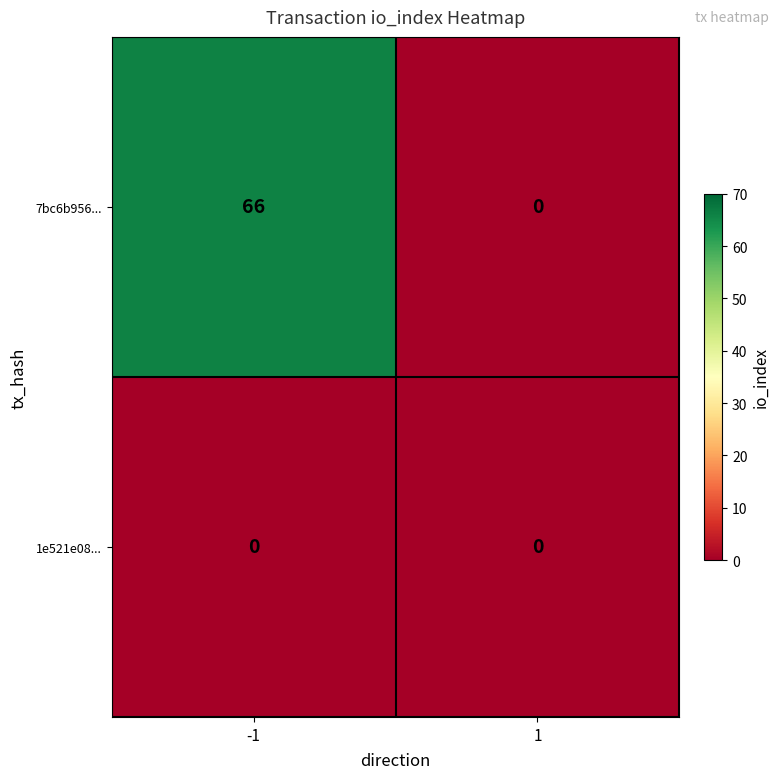

What is the highest value of the 7bc6b956... series?

66